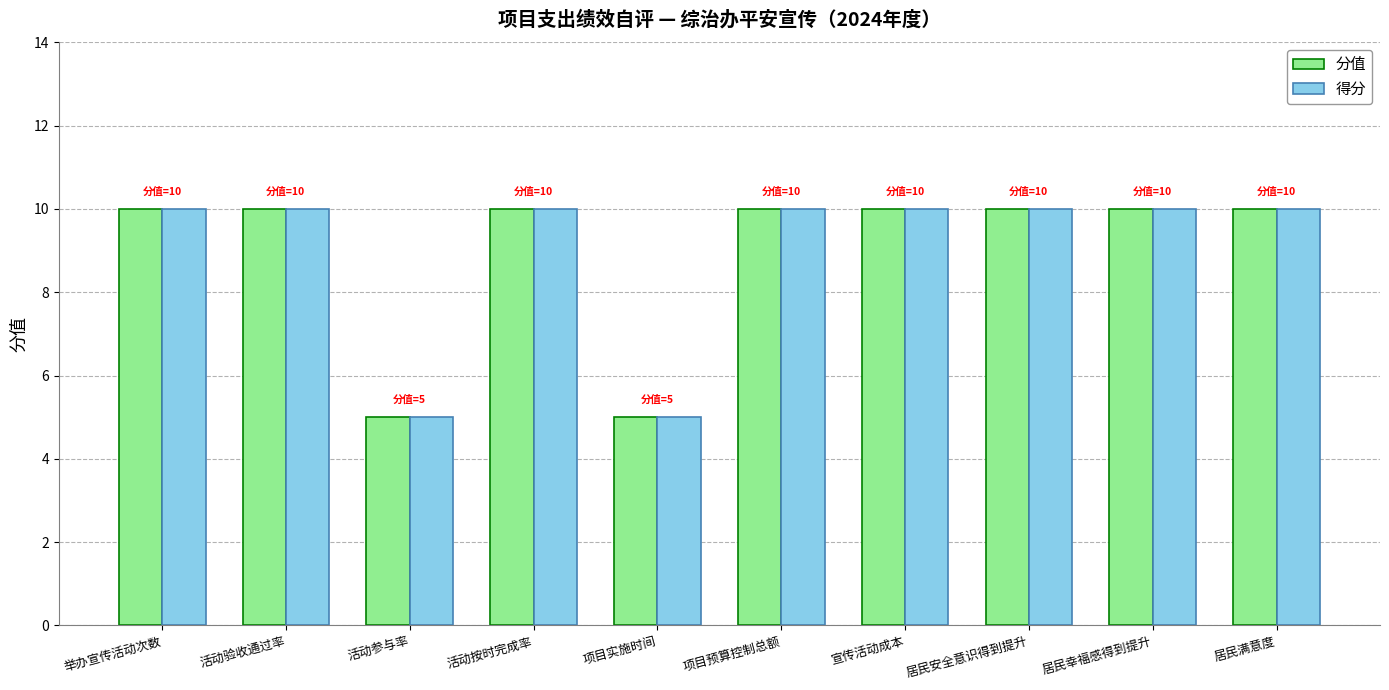

Is it true that 分值 equals 3 at 项目预算控制总额?

False